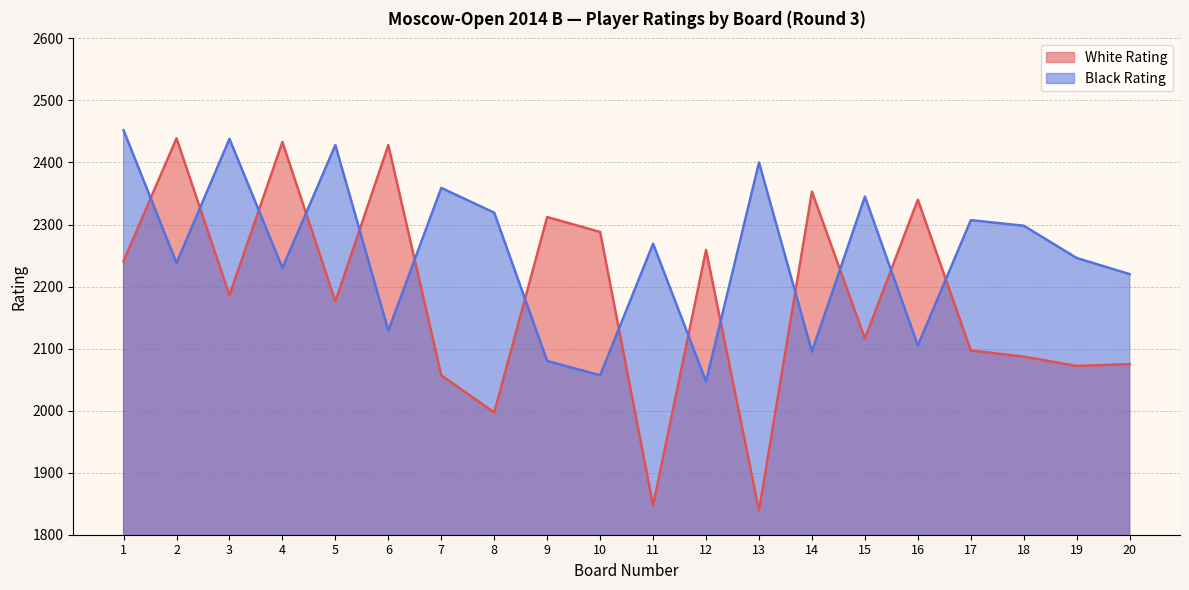

Where is the first local minimum for White Rating?

3